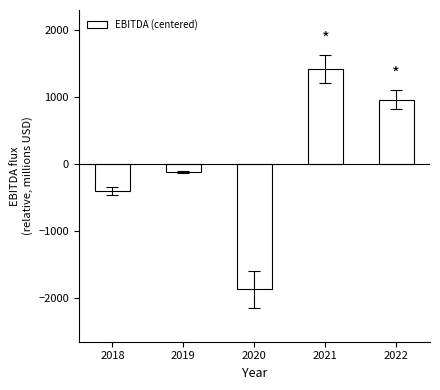

What is the change in value from 2019 to 2022?

+1078